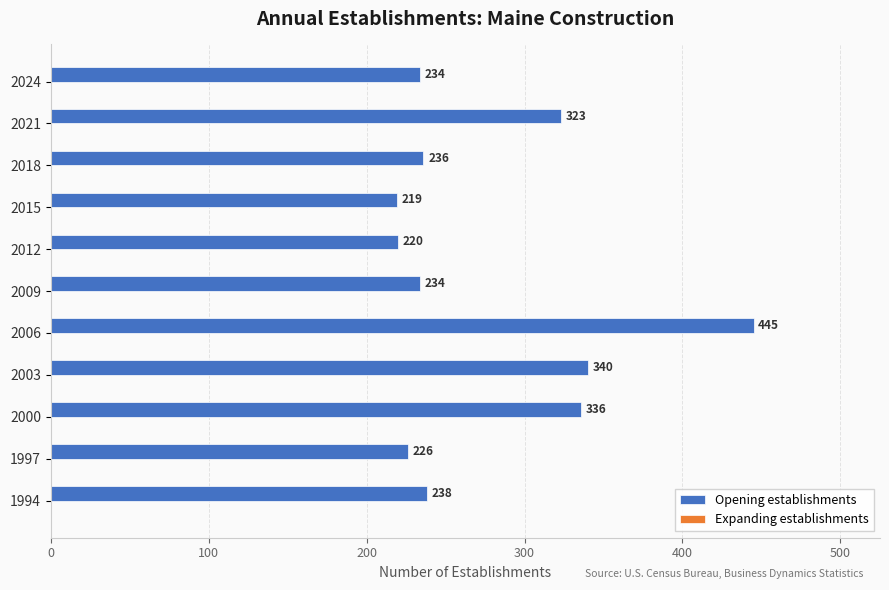

Between 2024 and 2003, which is larger?

2003